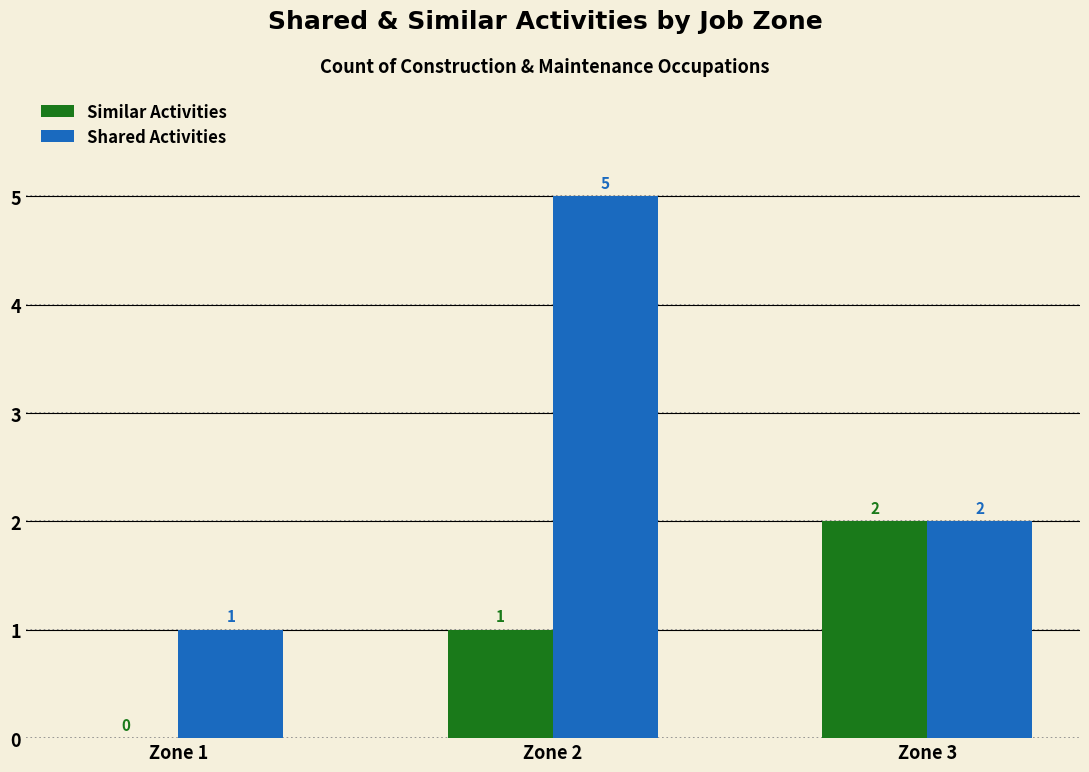

Are the bars grouped side by side (vs. stacked)?

Yes